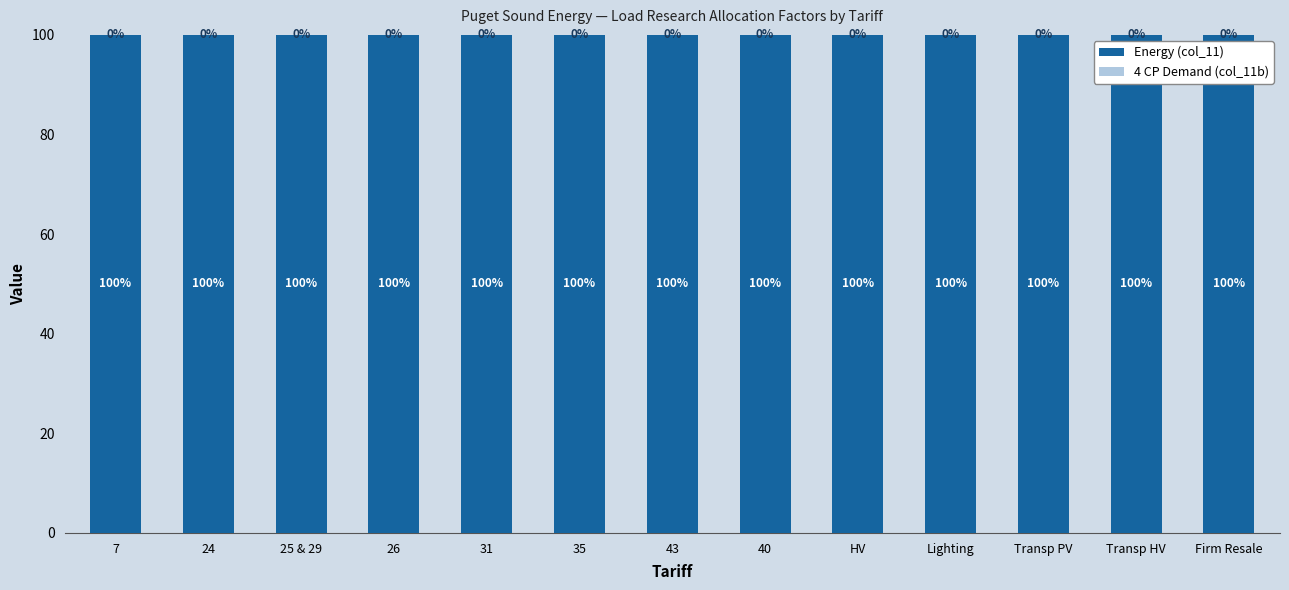

True or false: Energy (col_11) has a value of 155.2 at Firm Resale.

False